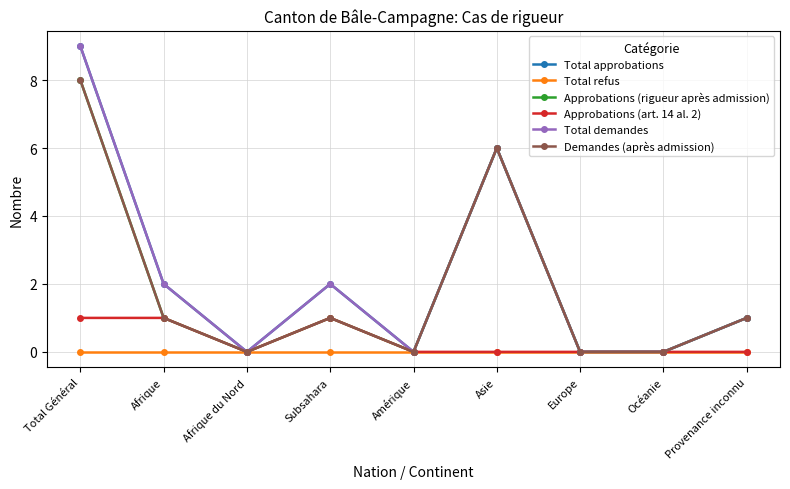

Does the chart have visible grid lines?

Yes